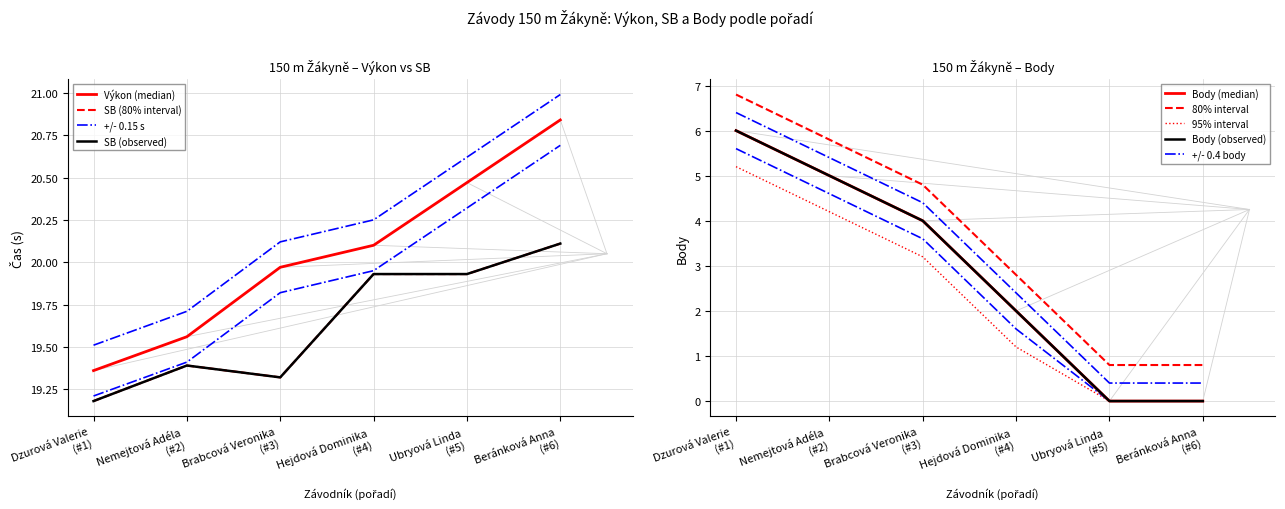

Which series has the largest total across all categories?

Výkon